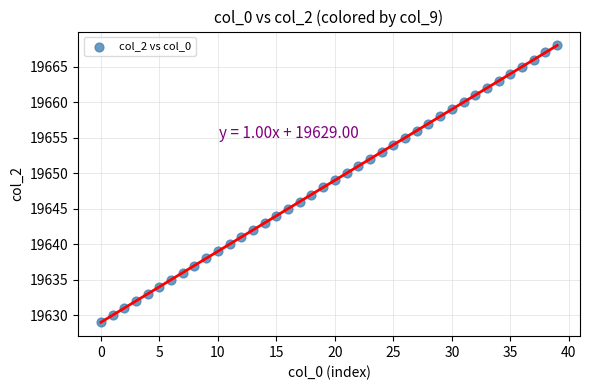

What is the range of Y values (max minus min)?

39